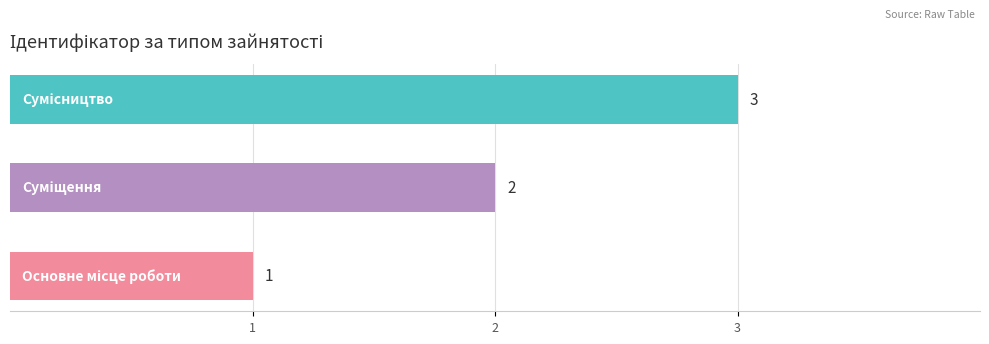

How many values are between 1 and 3?

3